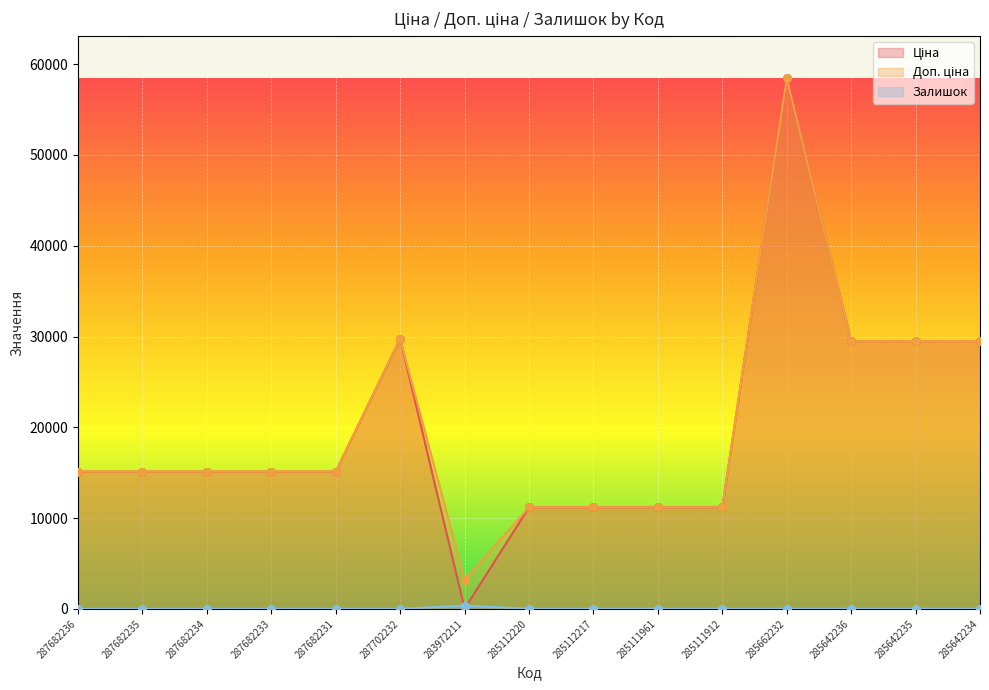

Which series contains the lowest Y value?

Залишок